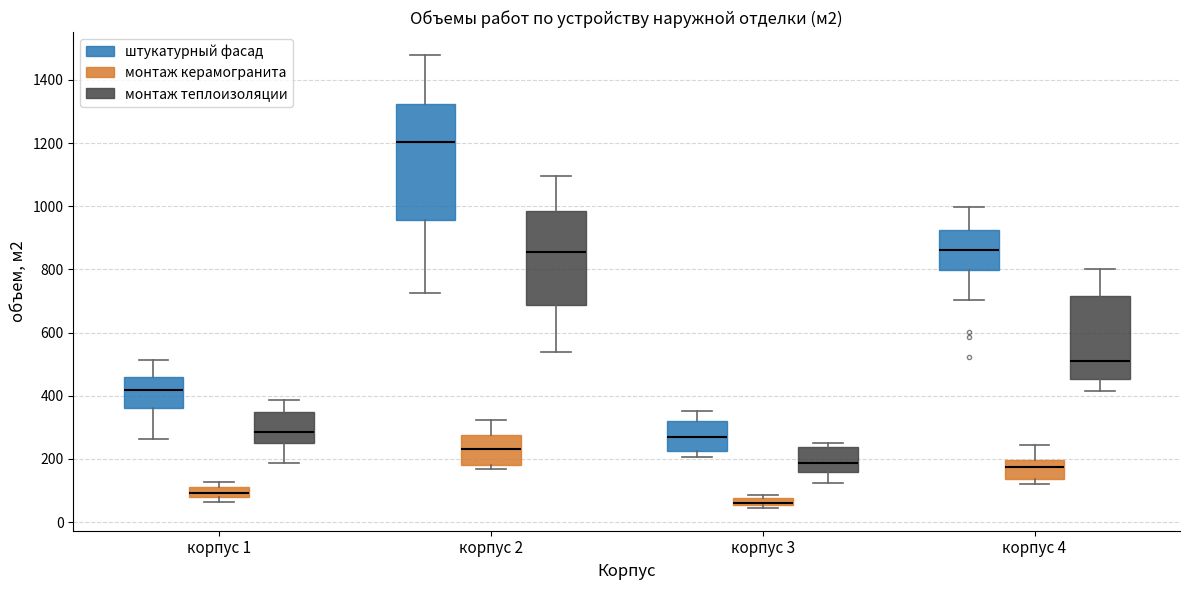

Which box is the tallest, from its lower edge to its upper edge?

корпус 2 (штукатурный фасад)